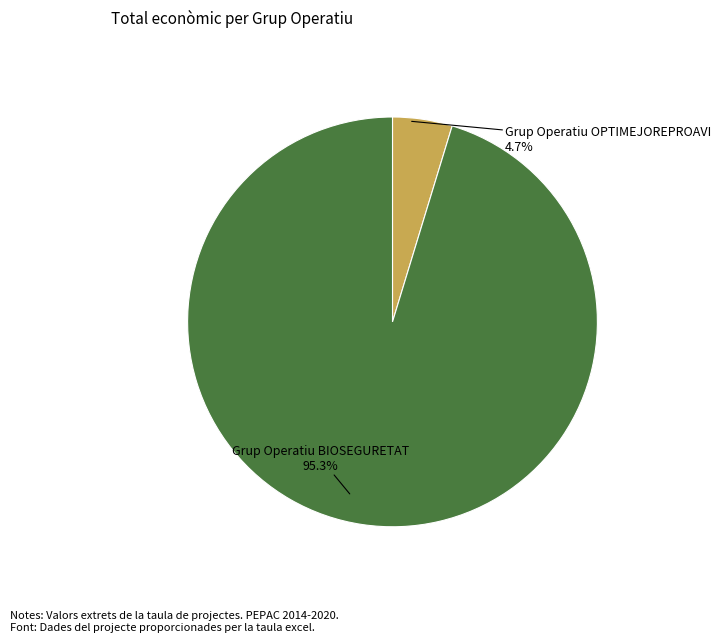

Do Grup Operatiu OPTIMEJOREPROAVI and Grup Operatiu BIOSEGURETAT together represent more than half of the pie?

Yes